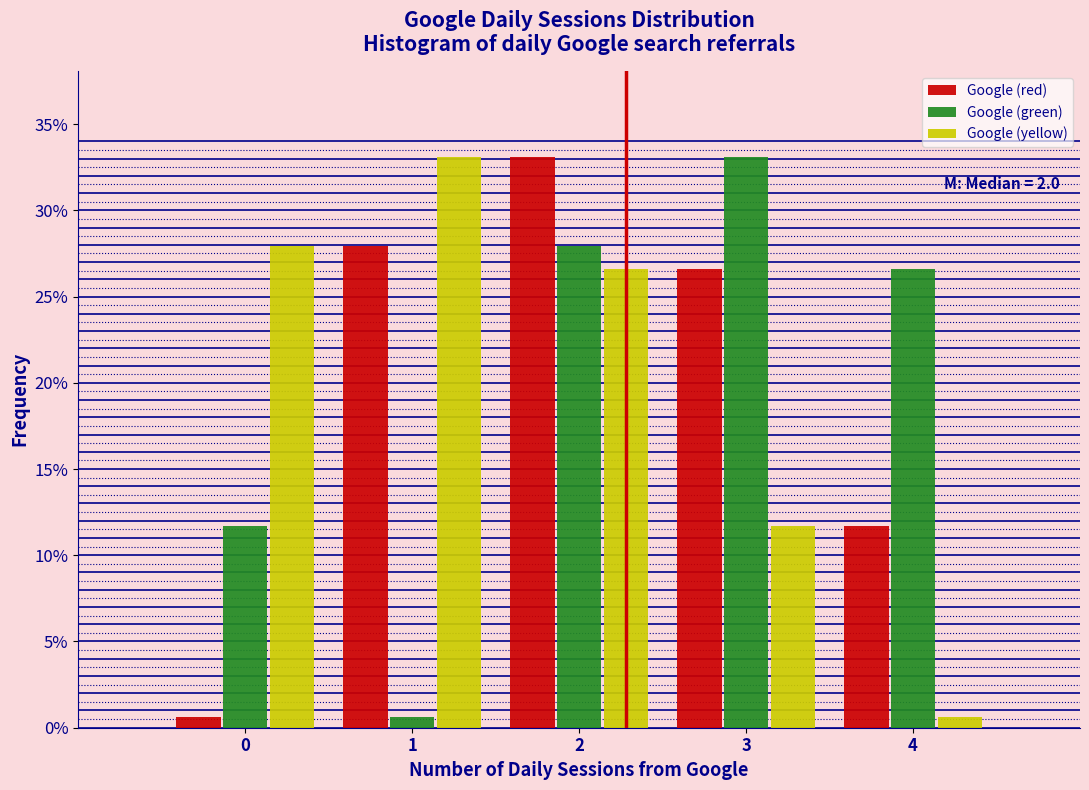

In the Google (green) series, which range on the x-axis has the tallest bar?

2.5 to 3.5